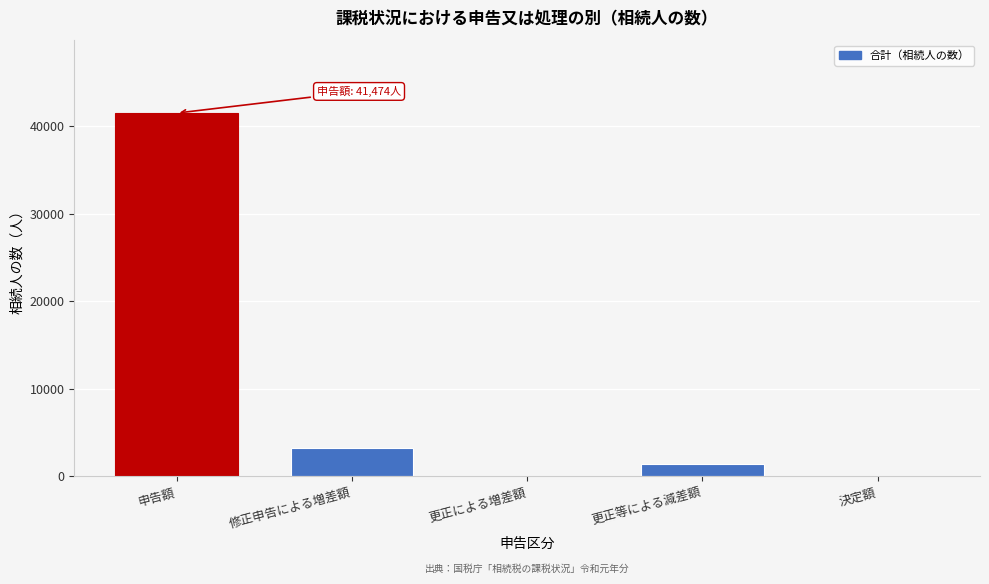

What is the sum of the values at 更正等による減差額 and 修正申告による増差額?

4531